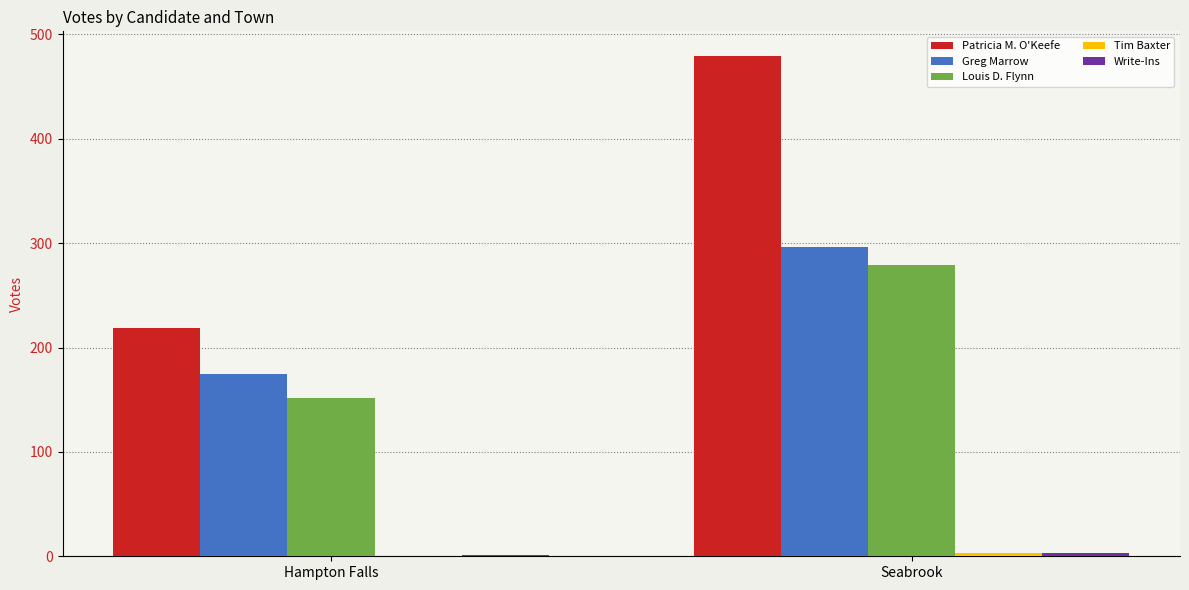

Which series has the largest range (max minus min)?

Patricia M. O'Keefe